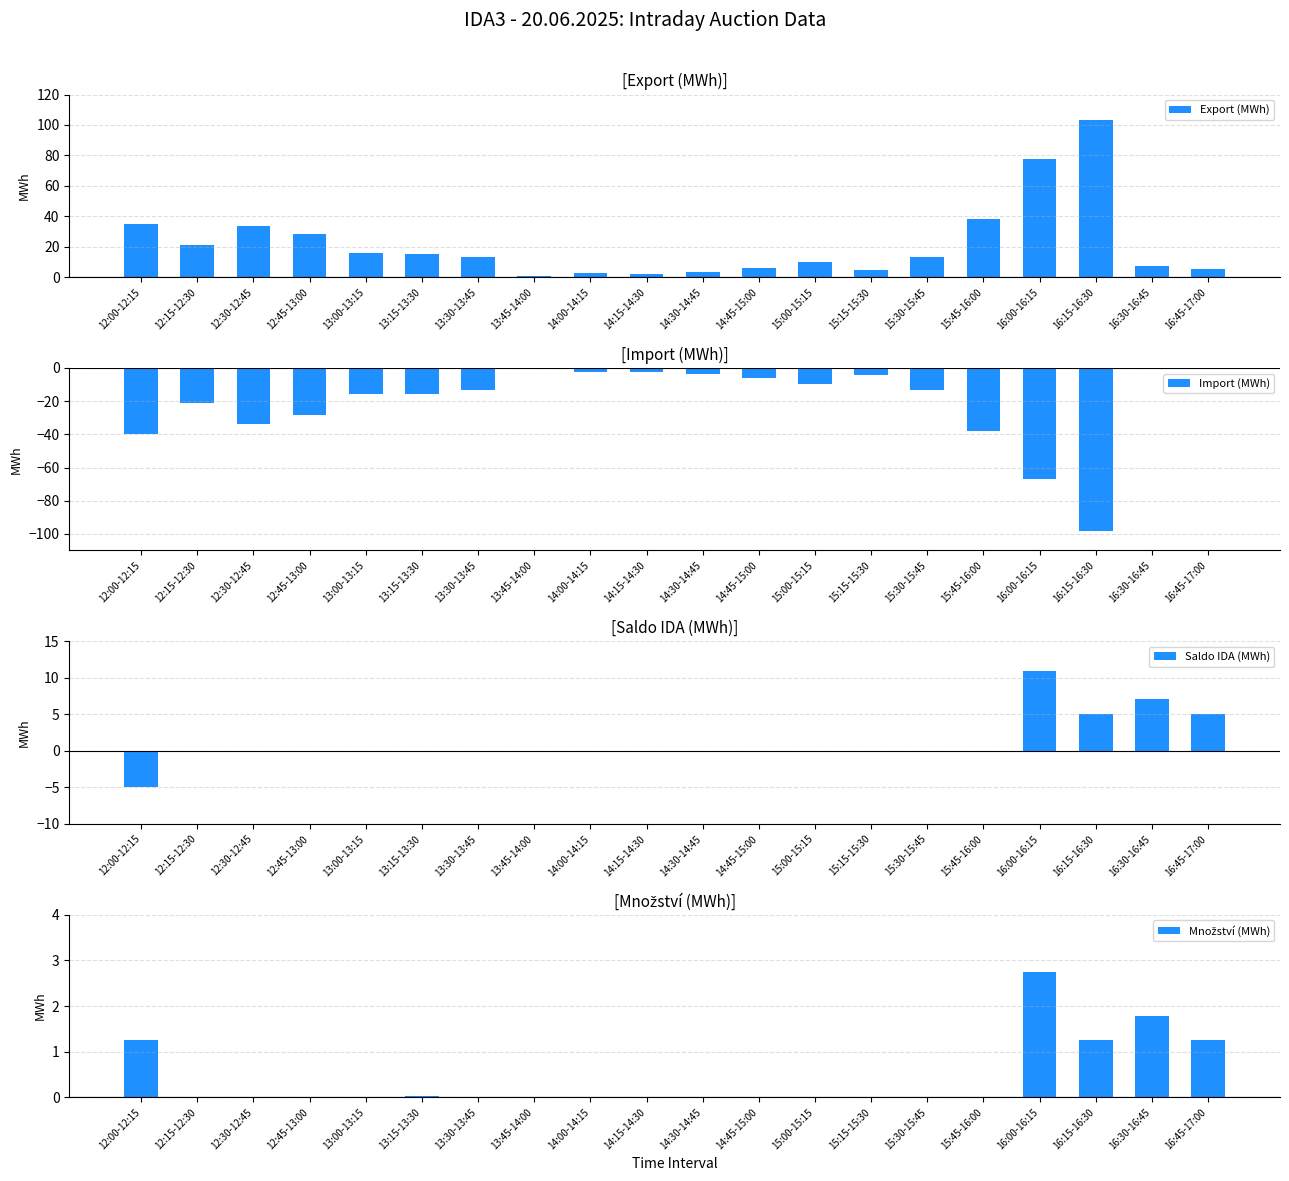

Is it true that Saldo IDA (MWh) equals 7.1 at 16:30-16:45?

True